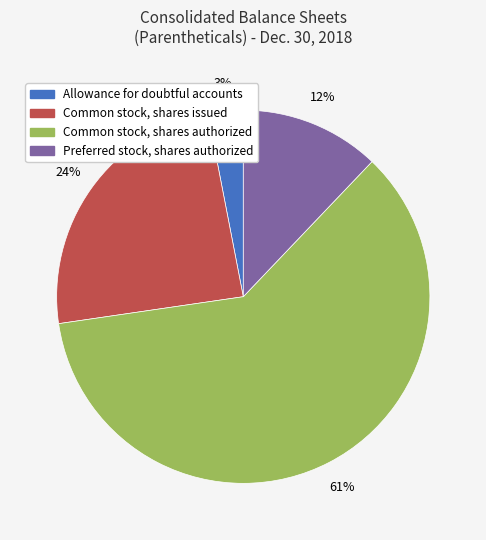

How many slices are in this pie chart?

4